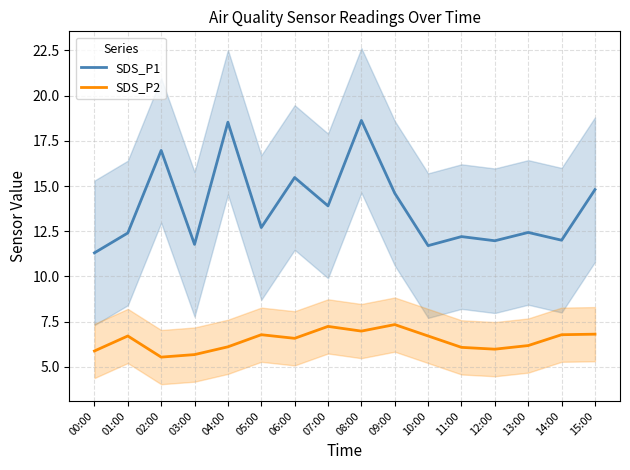

Read the SDS_P2 value at 04:00.

6.1